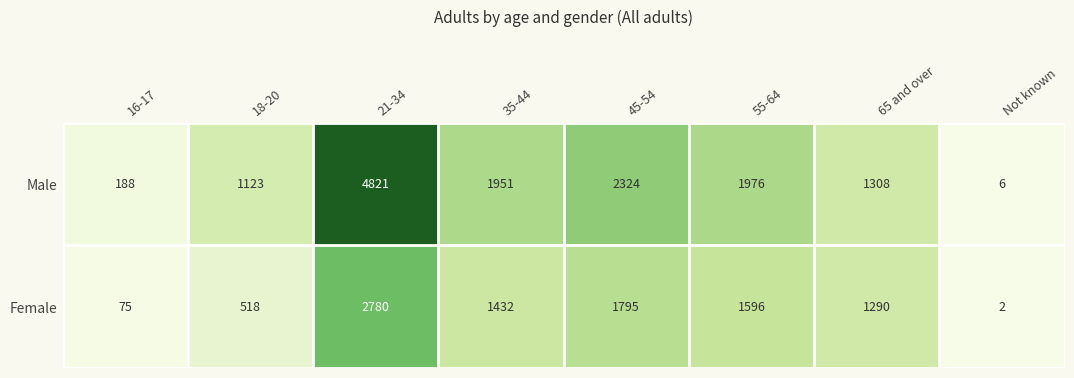

Rank the series at 18-20 from lowest to highest value.

Female, Male